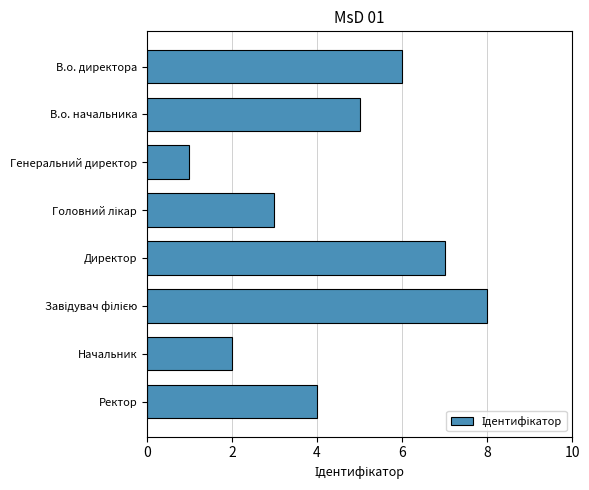

How many distinct data groups are displayed?

1